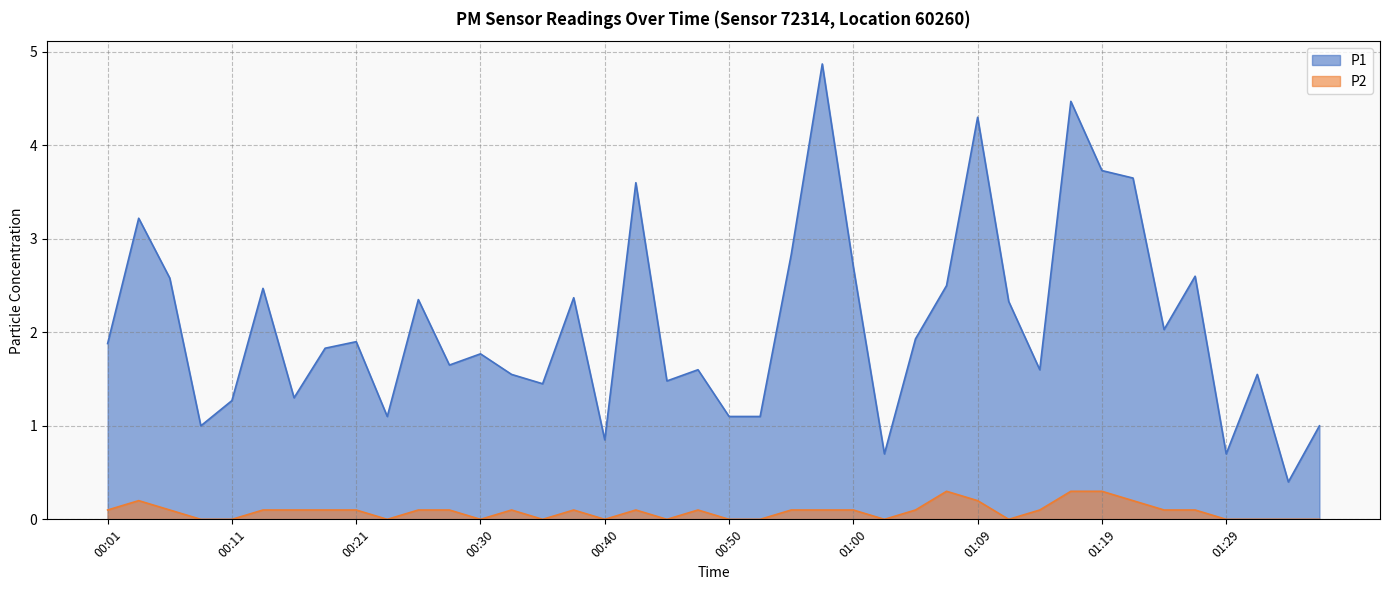

At which category does P1 reach its first local peak?

00:04